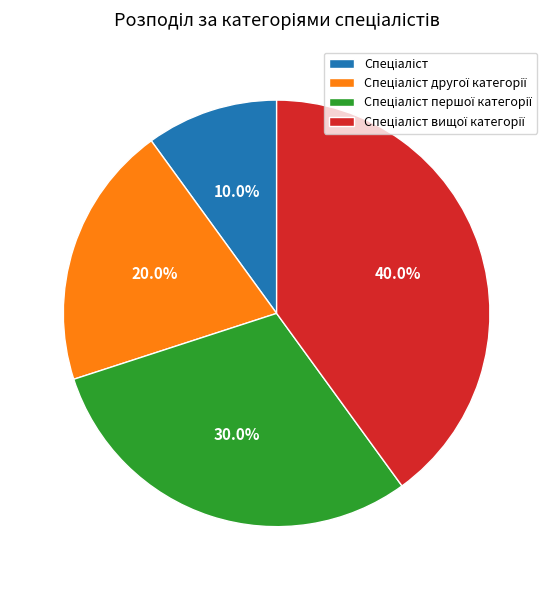

Does any single category account for the majority?

No